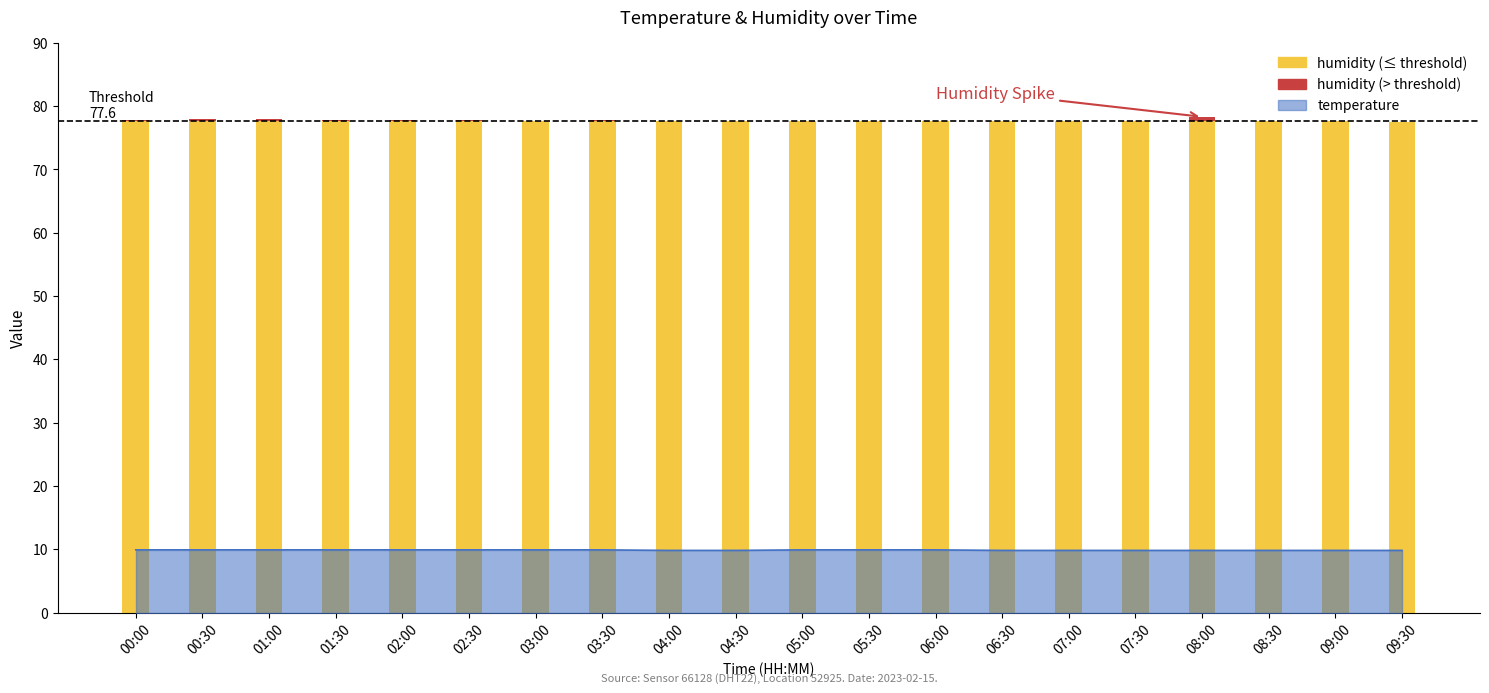

What is the difference between the maximum and minimum values?

0.1